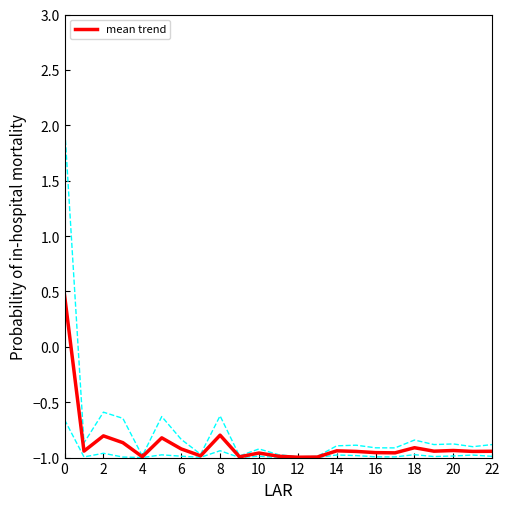

What is the maximum value shown in the chart?

0.5